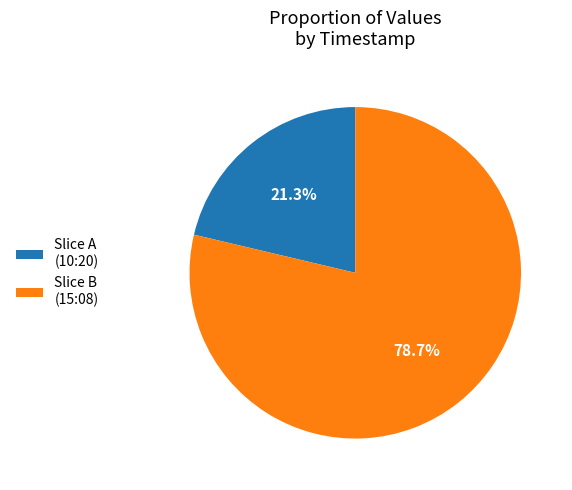

Combined, do Slice A (10:20) and Slice B (15:08) account for over 50%?

Yes